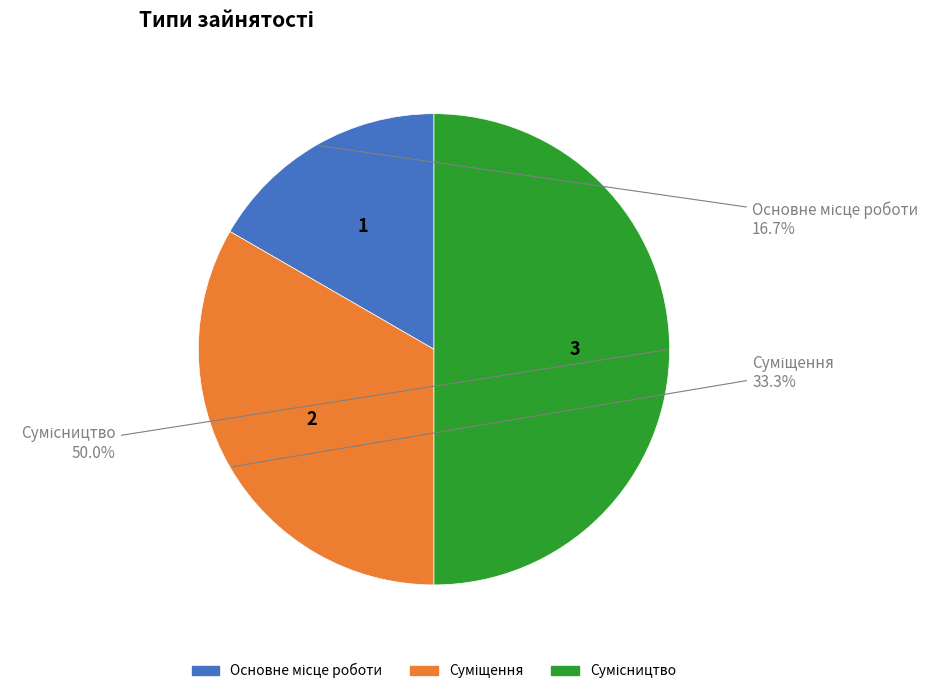

What portion of the pie excludes Сумісництво?

50.0%